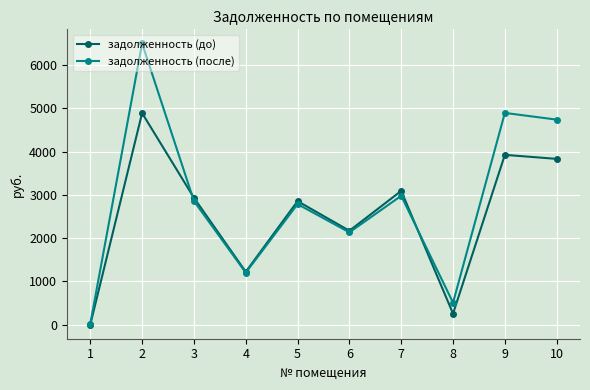

What is the value of the задолженность (до) point at the 8th from the left?

254.3